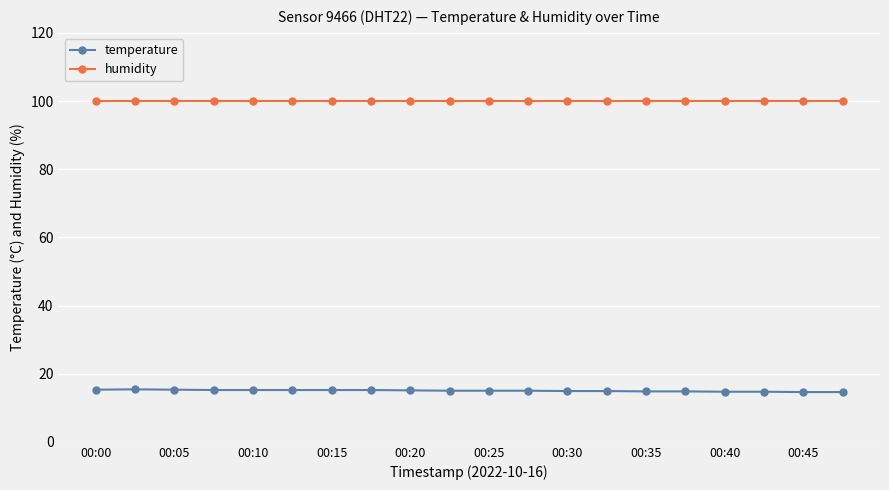

True or false: temperature and humidity intersect in this chart.

False